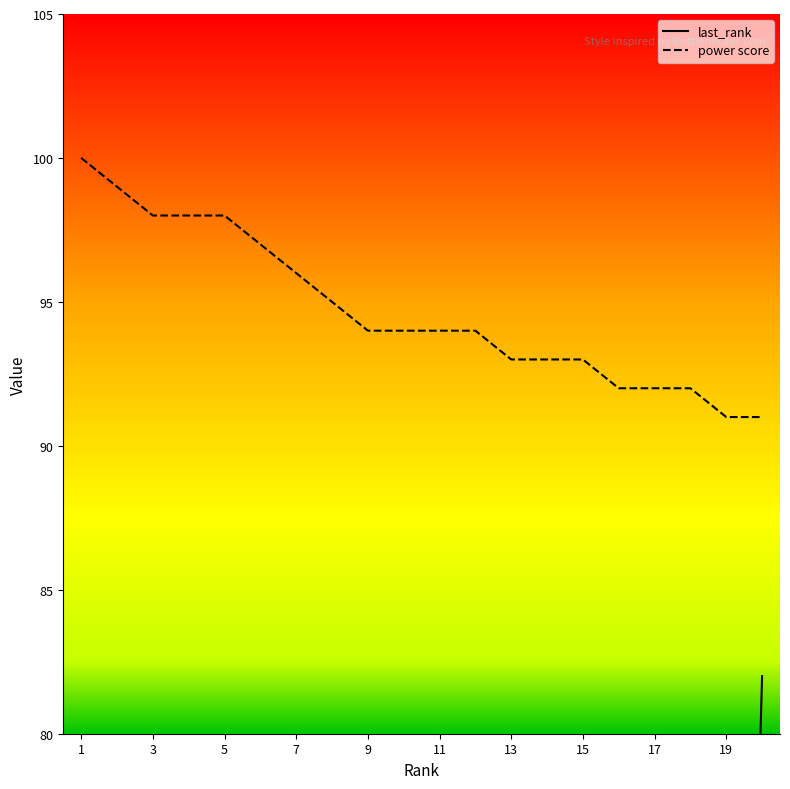

The power score series shows 158 at 7. True or false?

False